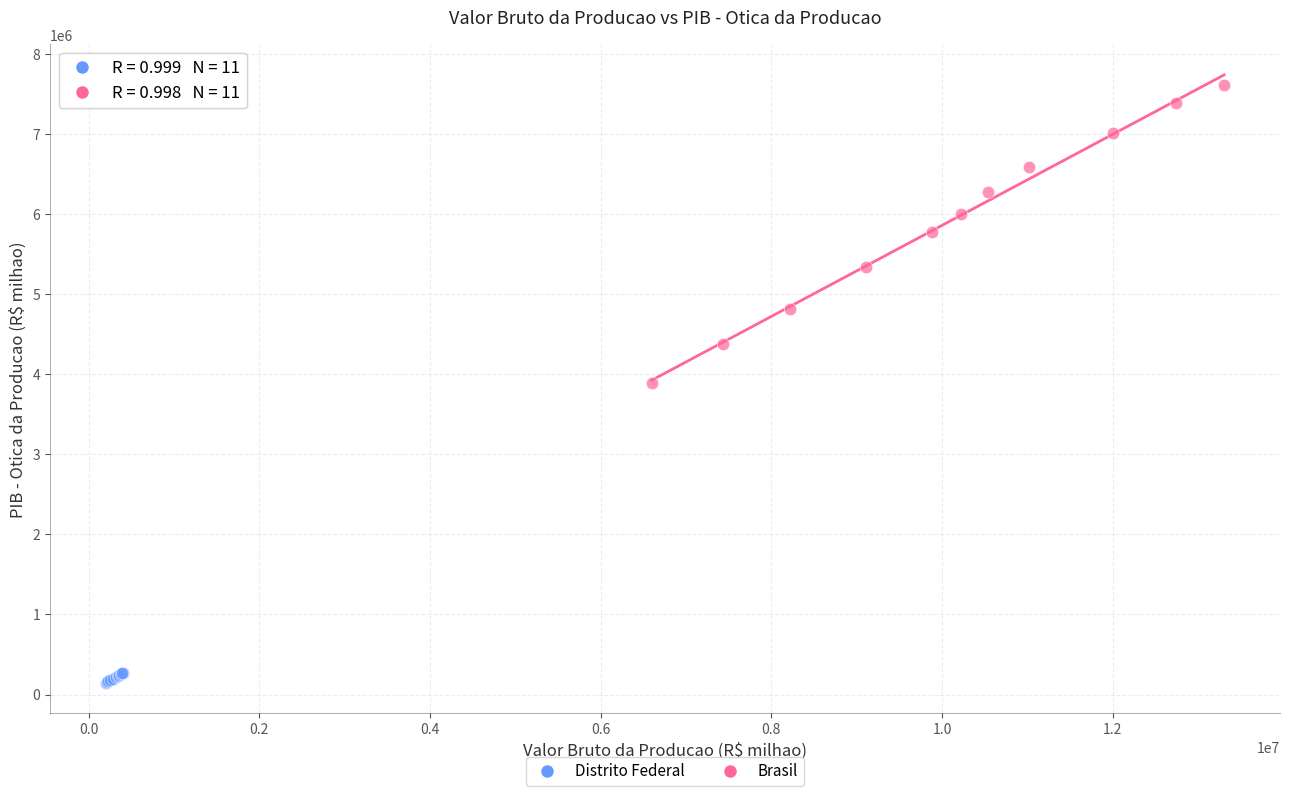

Which series reaches the maximum Y coordinate?

Brasil